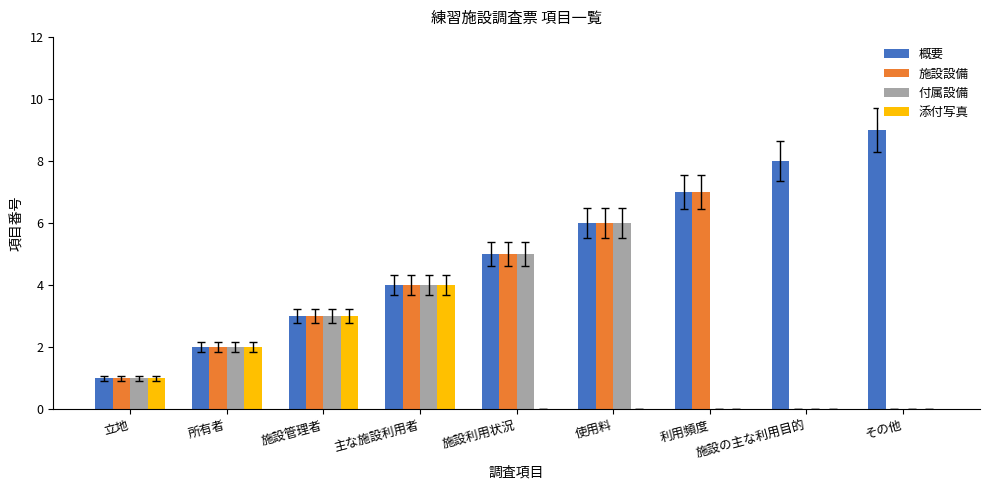

Reading right to left, what are all the values shown in this chart?

概要: その他=9	施設の主な利用目的=8	利用頻度=7	使用料=6	施設利用状況=5	主な施設利用者=4	施設管理者=3	所有者=2	立地=1
施設設備: その他=0	施設の主な利用目的=0	利用頻度=7	使用料=6	施設利用状況=5	主な施設利用者=4	施設管理者=3	所有者=2	立地=1
付属設備: その他=0	施設の主な利用目的=0	利用頻度=0	使用料=6	施設利用状況=5	主な施設利用者=4	施設管理者=3	所有者=2	立地=1
添付写真: その他=0	施設の主な利用目的=0	利用頻度=0	使用料=0	施設利用状況=0	主な施設利用者=4	施設管理者=3	所有者=2	立地=1